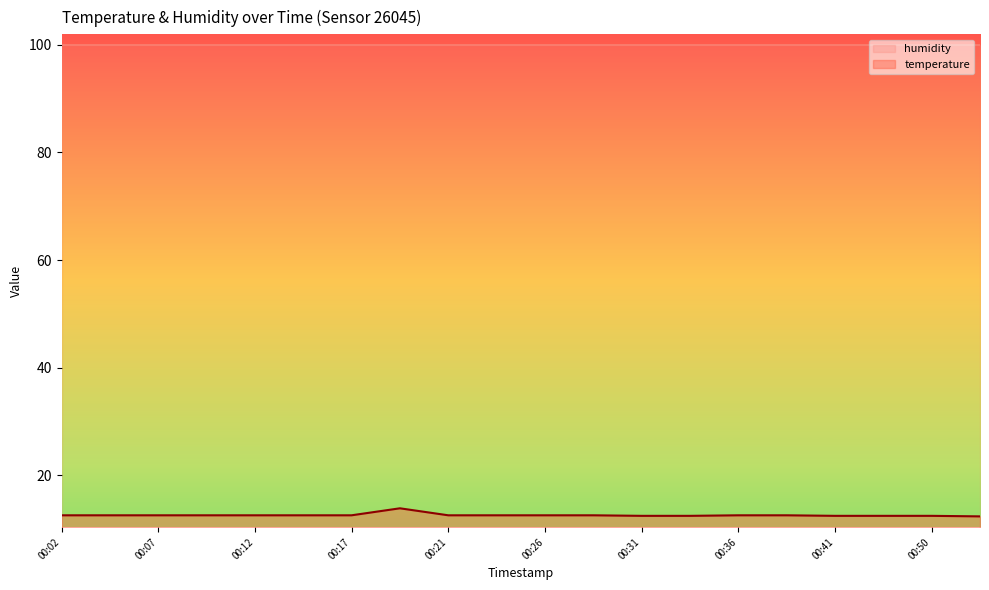

Between 00:41 and 00:17, which is larger?

00:17